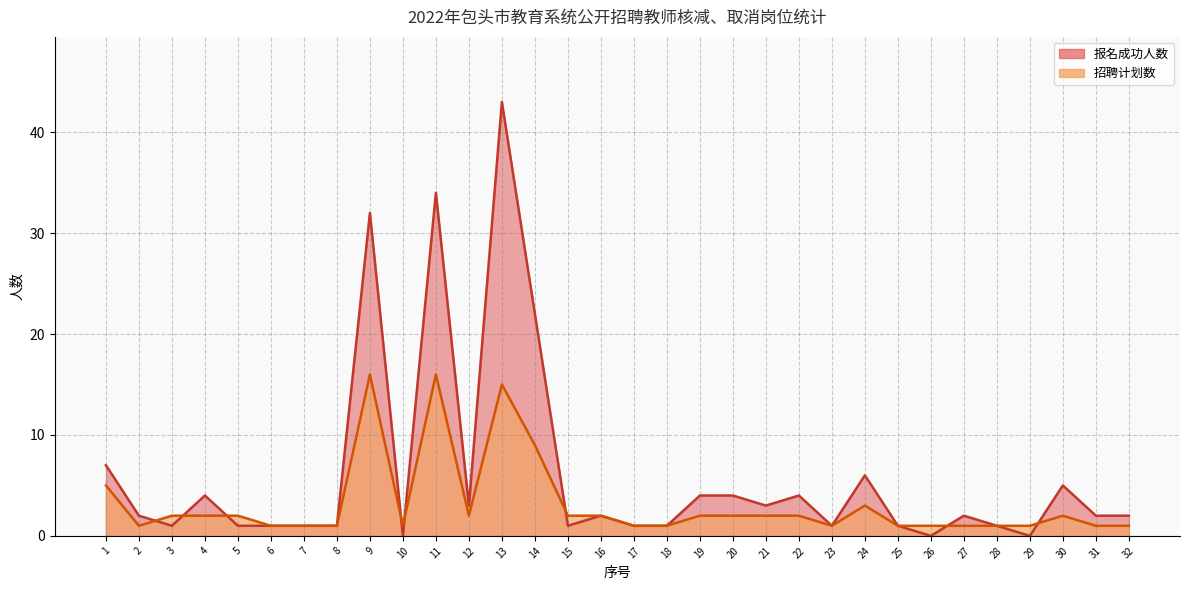

Where is the first local maximum for 招聘计划数?

9